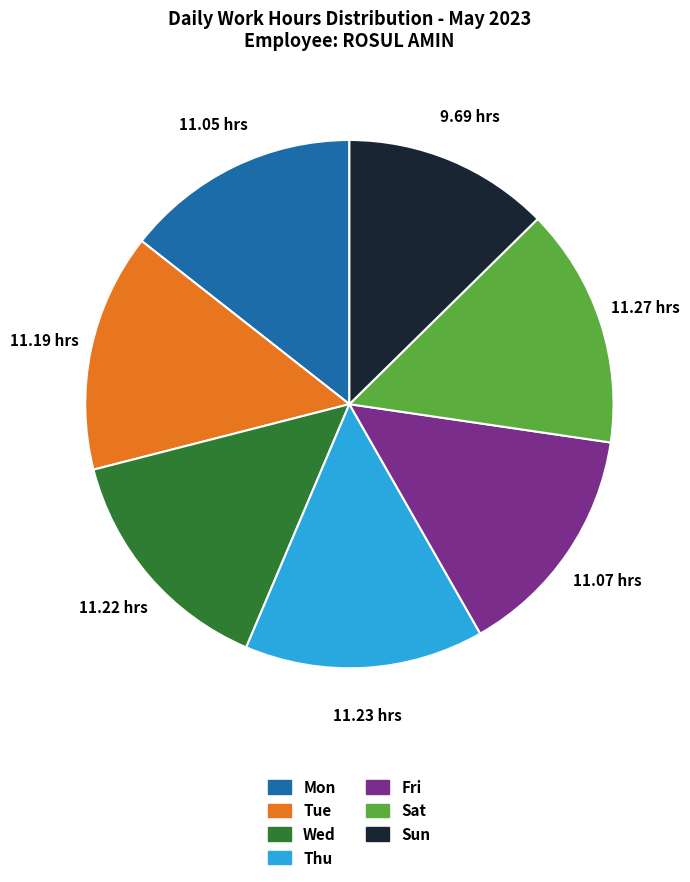

Combined, do Tue and Sun account for over 50%?

No